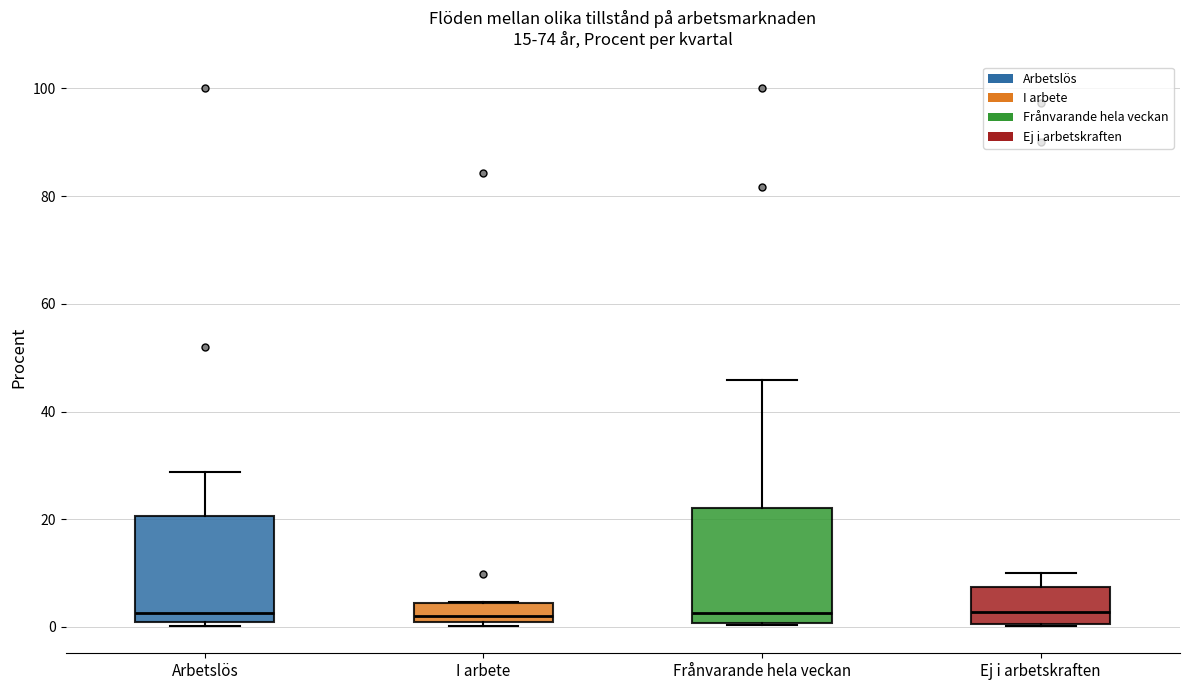

Reading left to right, transcribe this box plot: for each box, give where its median line is, the range the box spans, and where its two whiskers end, as read against the y-axis. The values are not printed on the chart, so give them approximately, as read against the axis.

Arbetslös: median 2, box 0 to 20, whiskers 0 (just below the box's lower edge) to 28
I arbete: median 2, box 0 to 4, whiskers 0 (just below the box's lower edge) to 4
Frånvarande hela veckan: median 2, box 0 to 22, whiskers 0 to 46
Ej i arbetskraften: median 2, box 0 to 8, whiskers 0 to 10